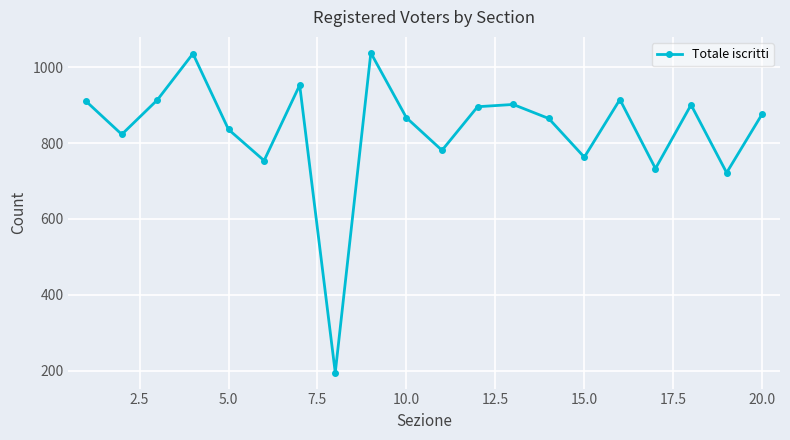

Is this an area chart (filled region under the line)?

No